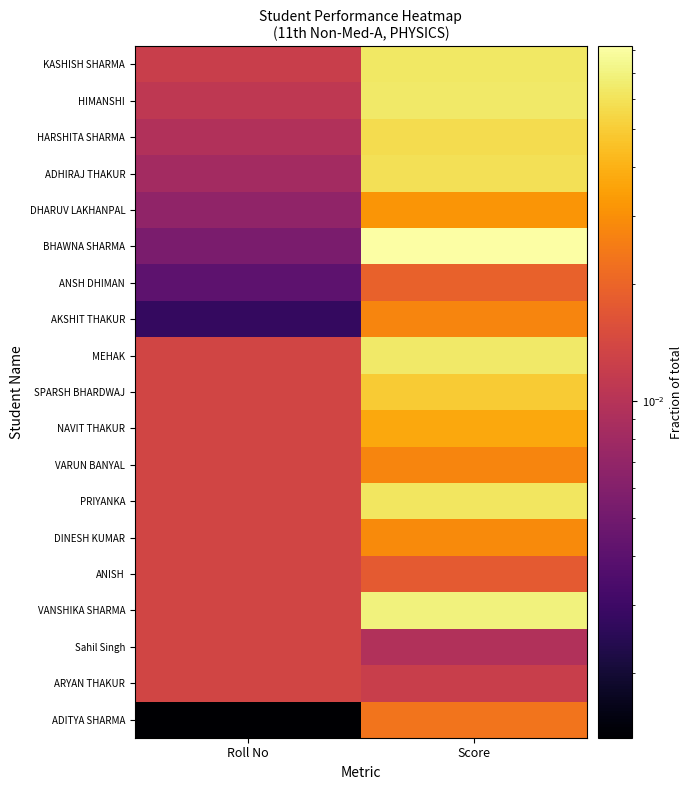

Reading right to left, transcribe all the data shown in this chart.

KASHISH SHARMA: Score=0.1	Roll No=0.0
HIMANSHI: Score=0.1	Roll No=0.0
HARSHITA SHARMA: Score=0.1	Roll No=0.0
ADHIRAJ THAKUR: Score=0.1	Roll No=0.0
DHARUV LAKHANPAL: Score=0.0	Roll No=0.0
BHAWNA SHARMA: Score=0.1	Roll No=0.0
ANSH DHIMAN: Score=0.0	Roll No=0.0
AKSHIT THAKUR: Score=0.0	Roll No=0.0
MEHAK: Score=0.1	Roll No=0.0
SPARSH BHARDWAJ: Score=0.0	Roll No=0.0
NAVIT THAKUR: Score=0.0	Roll No=0.0
VARUN BANYAL: Score=0.0	Roll No=0.0
PRIYANKA: Score=0.1	Roll No=0.0
DINESH KUMAR: Score=0.0	Roll No=0.0
ANISH: Score=0.0	Roll No=0.0
VANSHIKA SHARMA: Score=0.1	Roll No=0.0
Sahil Singh: Score=0.0	Roll No=0.0
ARYAN THAKUR: Score=0.0	Roll No=0.0
ADITYA SHARMA: Score=0.0	Roll No=0.0